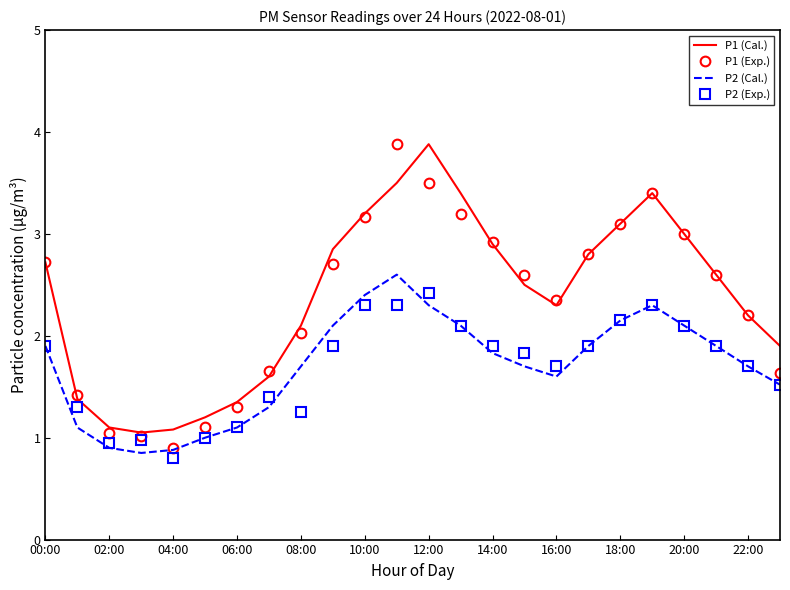

True or false: P2 (Cal.) and P1 (Cal.) cross at least once.

False